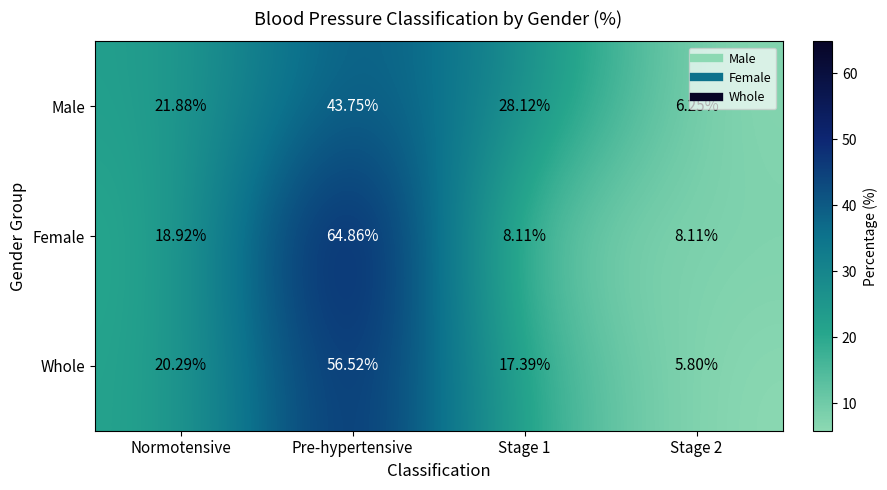

What is the minimum value shown in the chart?

5.8